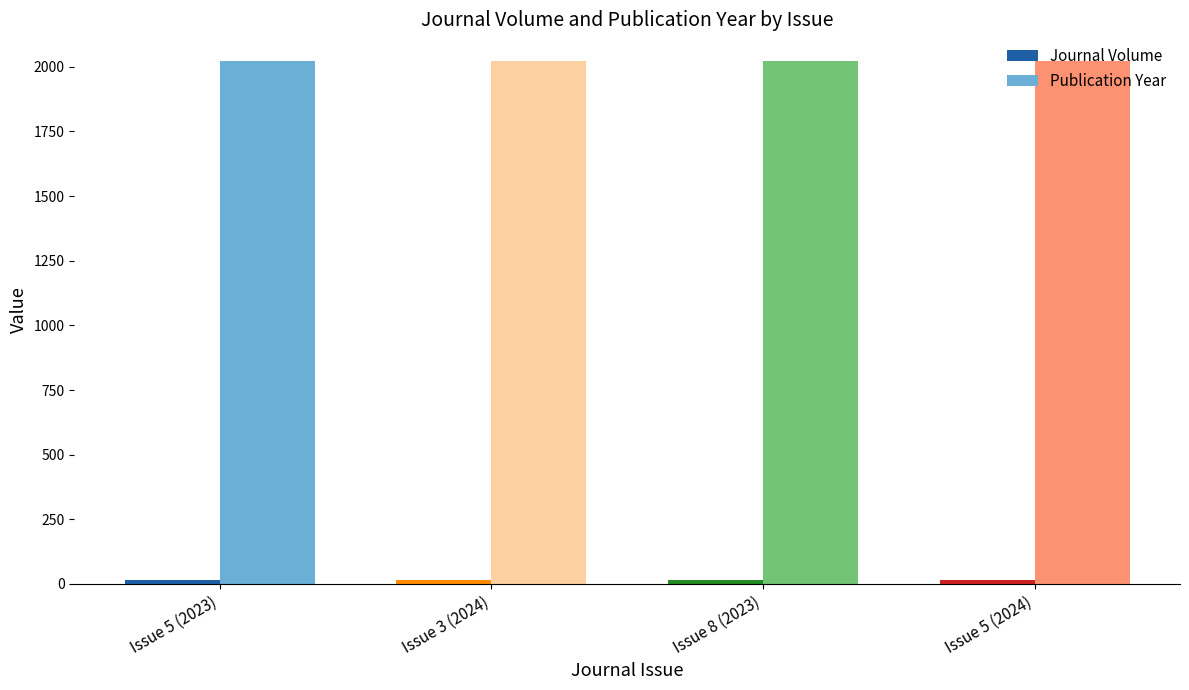

How many bars are there in total?

8